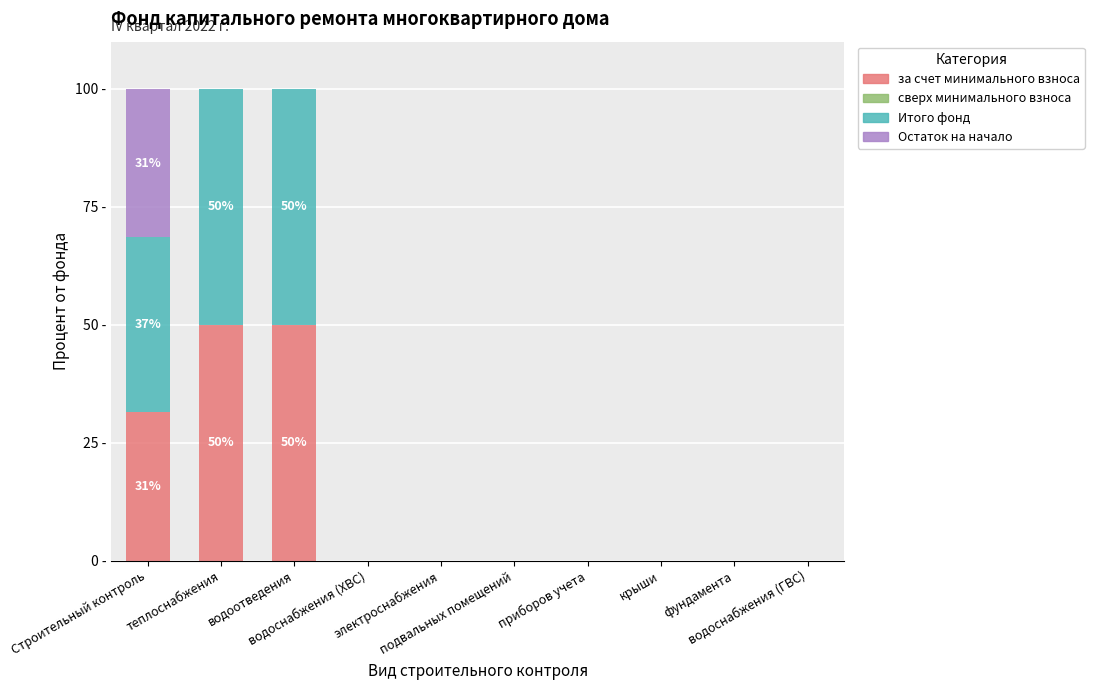

What is the sum of all Остаток на начало values?

31.4